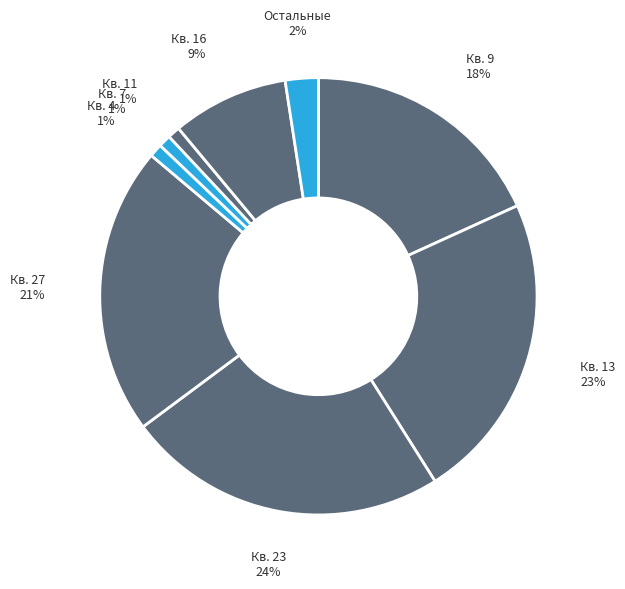

Count the number of slices in the pie.

9